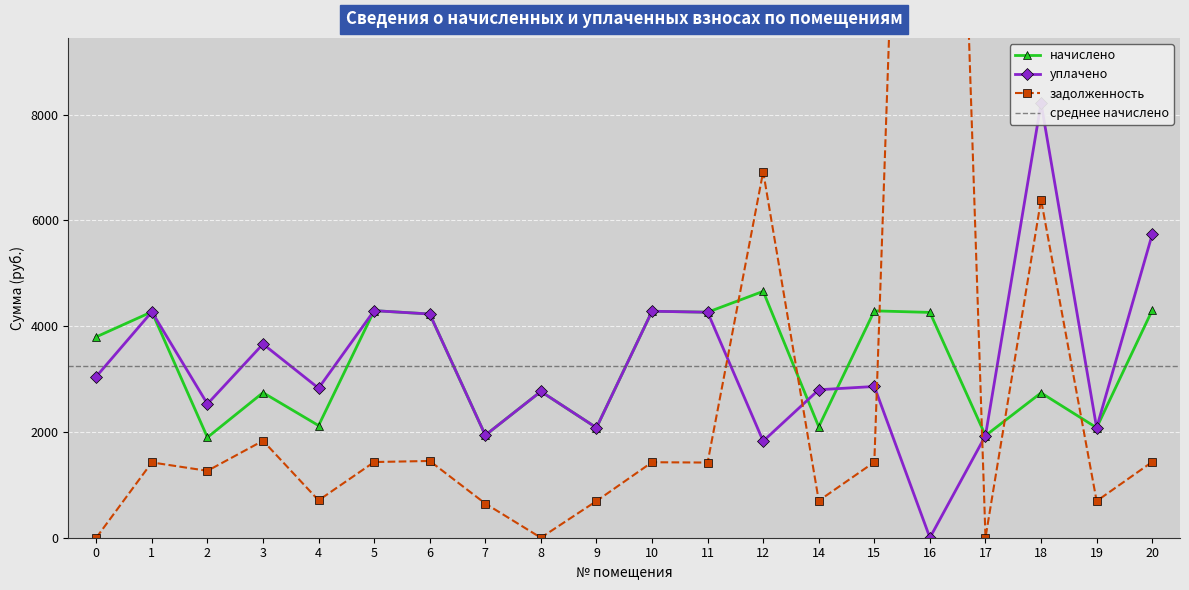

True or false: задолженность has a value of 1832.8 at 3.

True